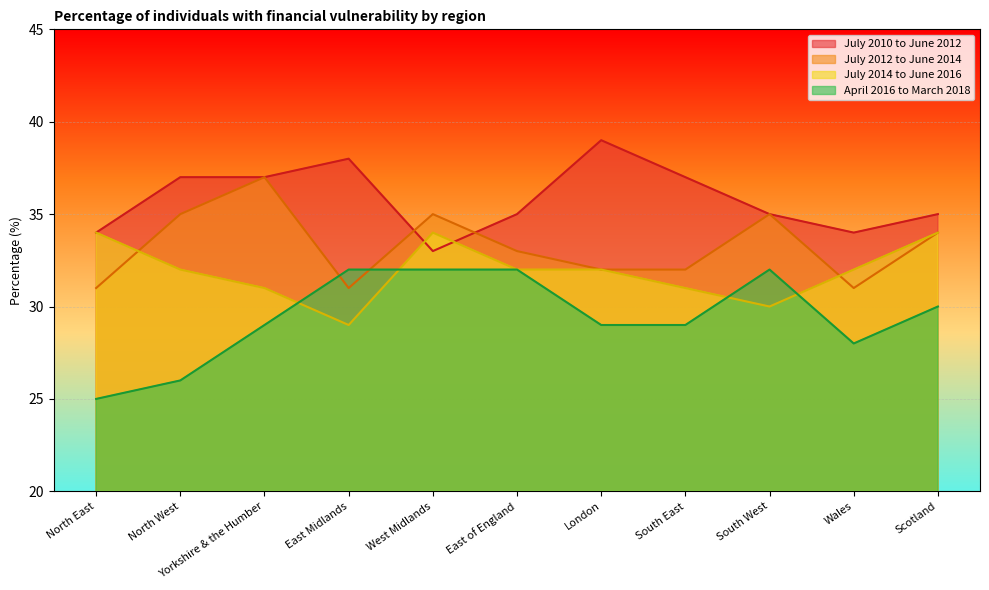

The July 2014 to June 2016 series shows 11 at South East. True or false?

False